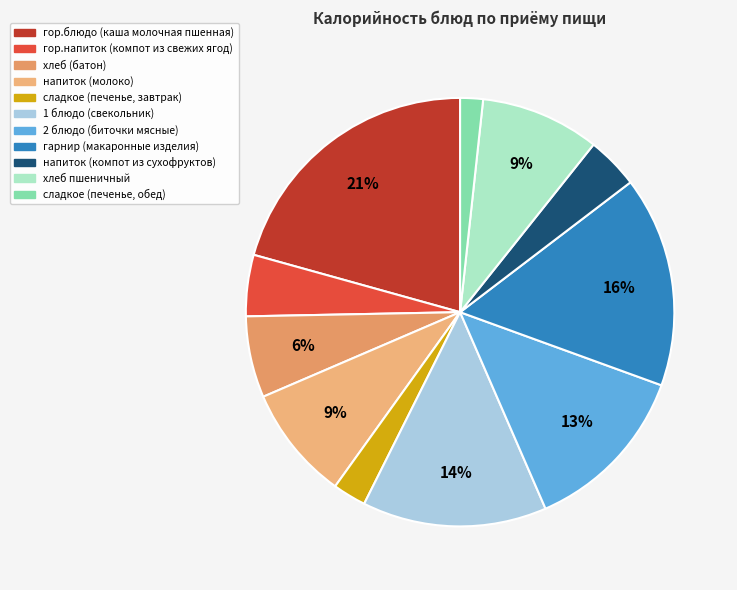

True or false: 2 блюдо (биточки мясные) accounts for 13% of the total.

True